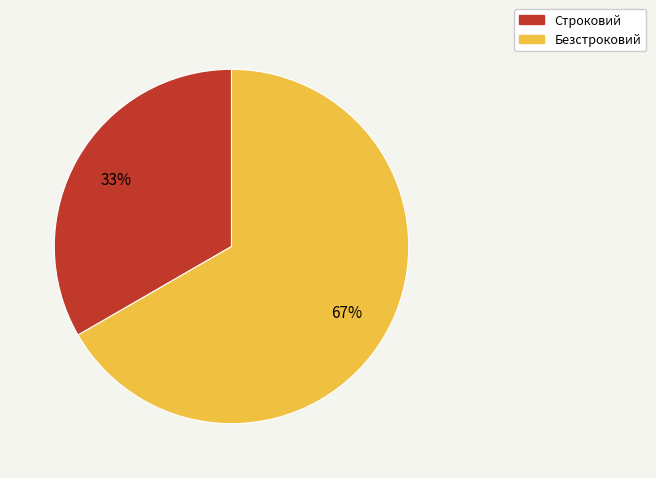

Is the sum of Безстроковий and Строковий greater than half?

Yes